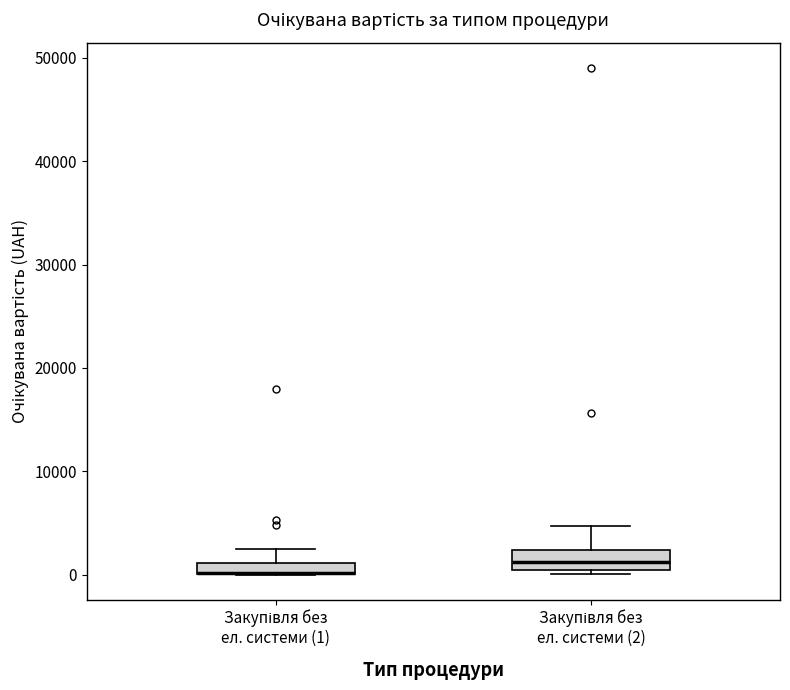

Where is the lower edge of the box for Закупівля без ел. системи (1) on the y-axis? The values are not printed on the chart, so give them approximately, as read against the axis.

0